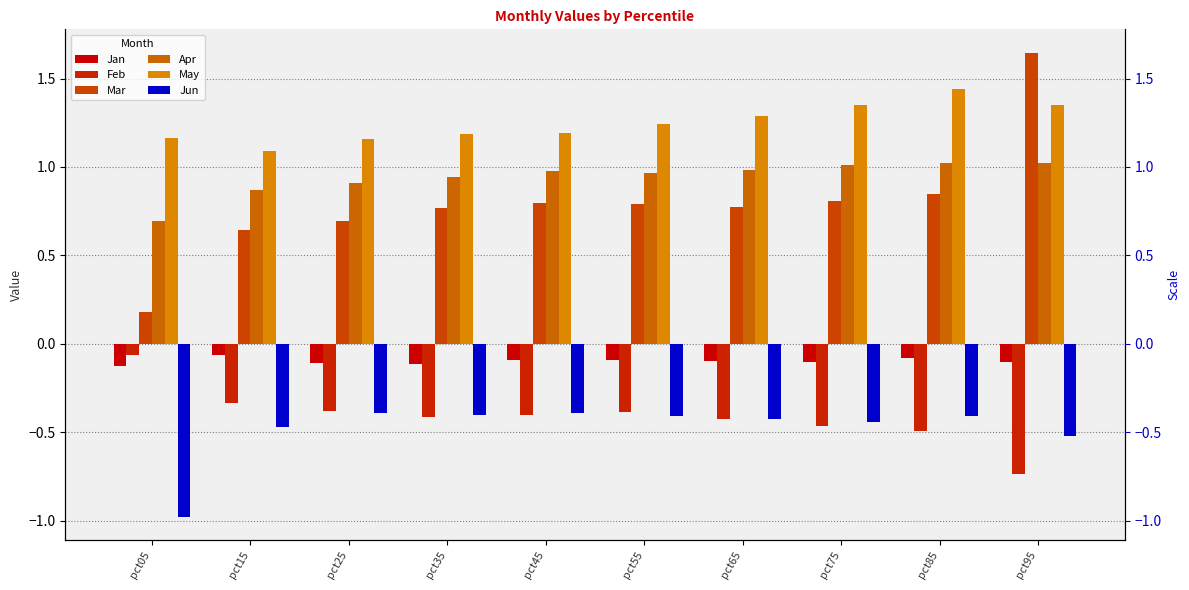

What is the smallest value displayed?

-1.0